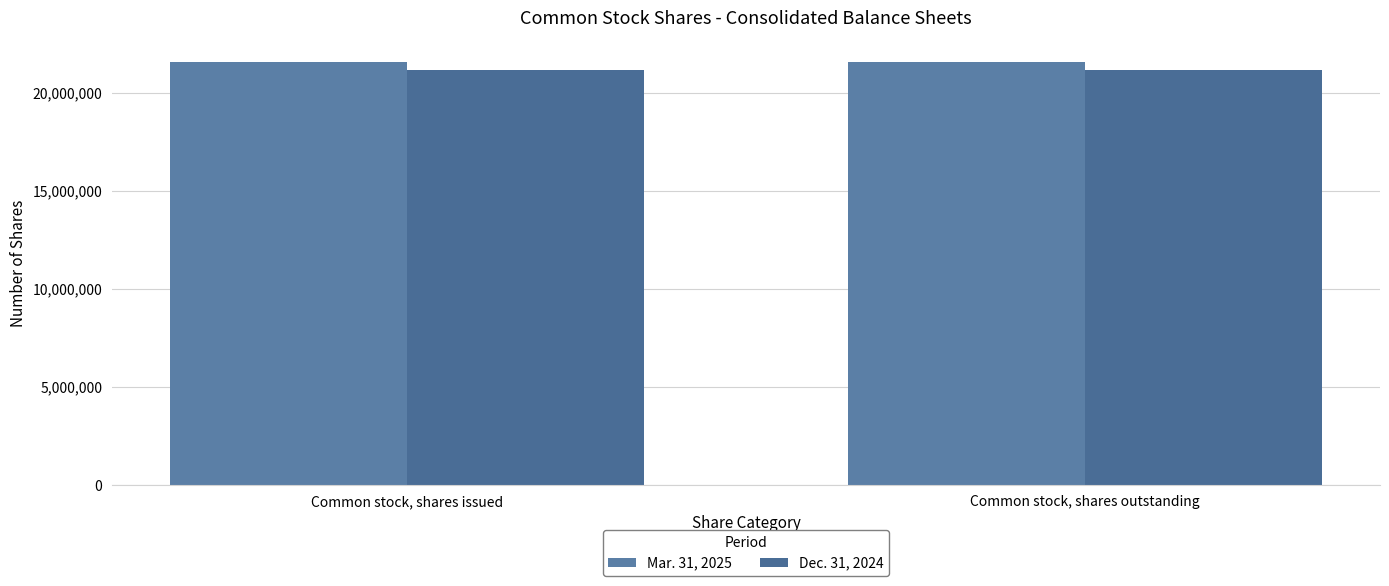

The value of Dec. 31, 2024 at Common stock, shares outstanding is 13202631. True or false?

False